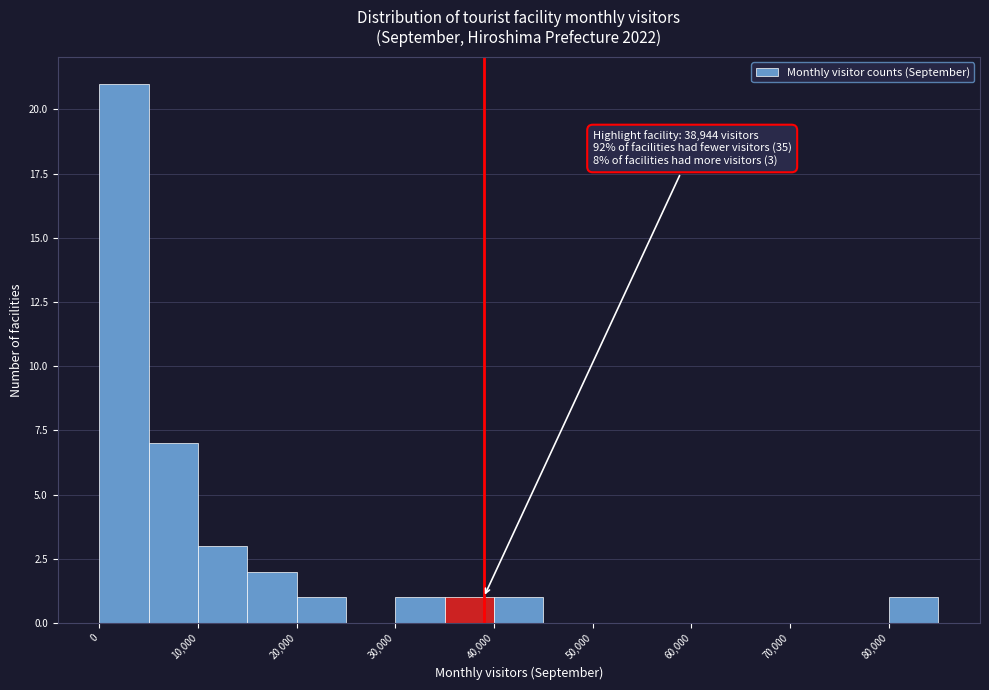

Which range on the x-axis has the tallest bar?

0 to 5000